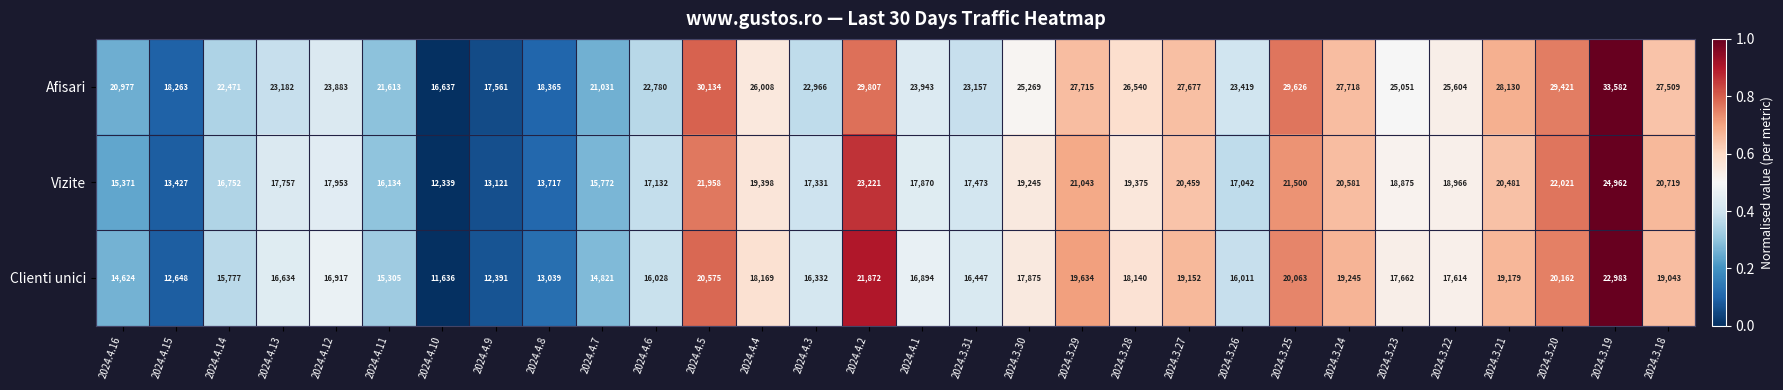

Which label corresponds to the smallest value in the chart?

2024.4.10